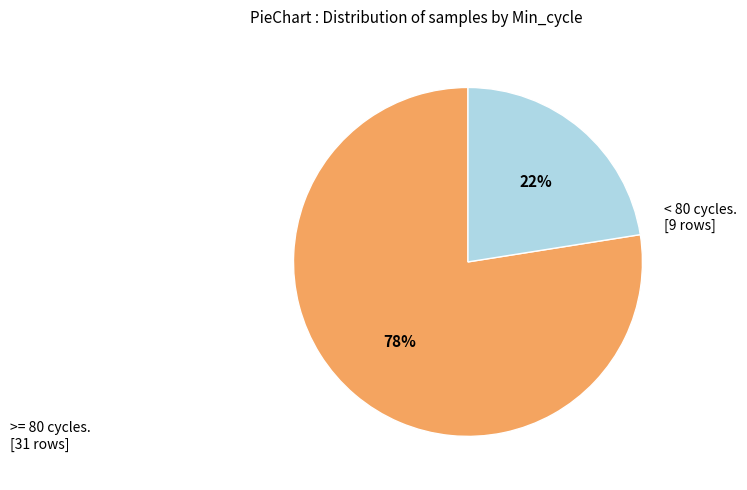

Is there a majority slice in this chart?

Yes